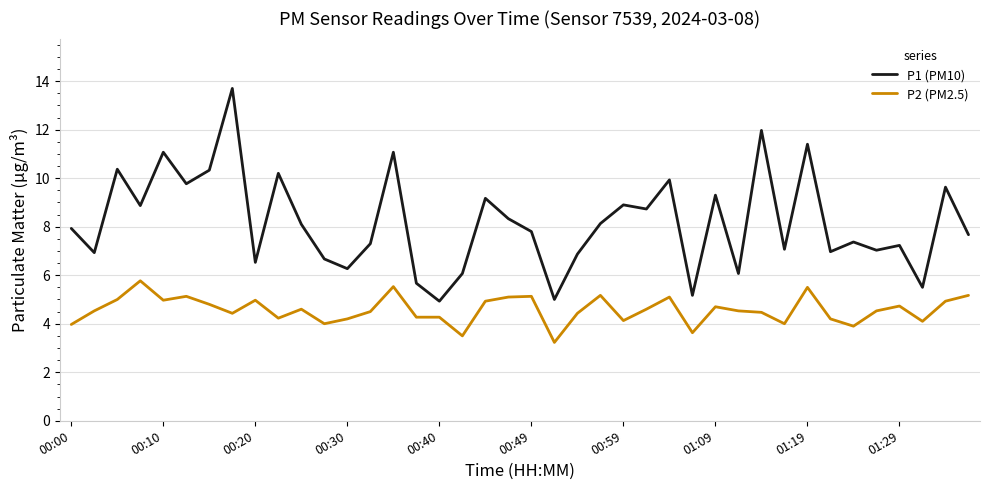

What is the greatest value displayed?

13.7